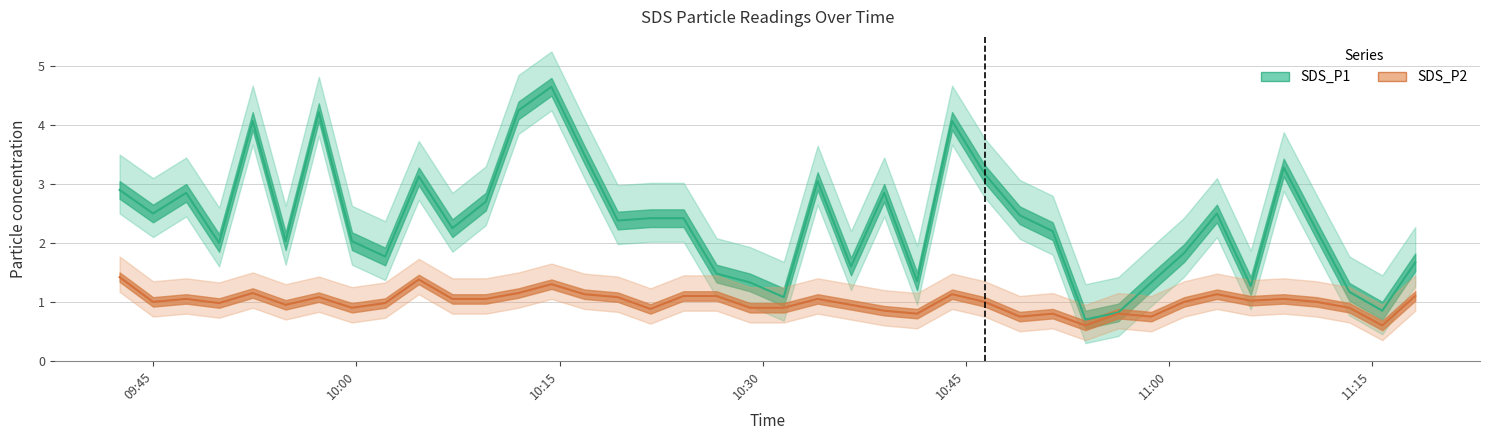

Reading left to right, extract all data points from this chart.

SDS_P1: 2024/04/05 09:42:30=2.9	2024/04/05 09:44:58=2.5	2024/04/05 09:47:25=2.9	2024/04/05 09:49:51=2.0	2024/04/05 09:52:20=4.1	2024/04/05 09:54:46=2.0	2024/04/05 09:57:13=4.2	2024/04/05 09:59:40=2.0	2024/04/05 10:02:07=1.8	2024/04/05 10:04:36=3.1	2024/04/05 10:07:05=2.2	2024/04/05 10:09:33=2.7	2024/04/05 10:11:58=4.2	2024/04/05 10:14:24=4.7	2024/04/05 10:16:50=3.5	2024/04/05 10:19:18=2.4	2024/04/05 10:21:43=2.4	2024/04/05 10:24:10=2.4	2024/04/05 10:26:36=1.5	2024/04/05 10:29:04=1.3	2024/04/05 10:31:34=1.1	2024/04/05 10:34:04=3.0	2024/04/05 10:36:32=1.6	2024/04/05 10:38:59=2.9	2024/04/05 10:41:25=1.4	2024/04/05 10:44:00=4.1	2024/04/05 10:46:25=3.2	2024/04/05 10:49:00=2.5	2024/04/05 10:51:26=2.2	2024/04/05 10:53:51=0.7	2024/04/05 10:56:17=0.8	2024/04/05 10:58:43=1.3	2024/04/05 11:01:09=1.8	2024/04/05 11:03:34=2.5	2024/04/05 11:06:04=1.3	2024/04/05 11:08:30=3.3	2024/04/05 11:10:55=2.2	2024/04/05 11:13:21=1.2	2024/04/05 11:15:47=0.8	2024/04/05 11:18:13=1.7
SDS_P2: 2024/04/05 09:42:30=1.4	2024/04/05 09:44:58=1.0	2024/04/05 09:47:25=1.1	2024/04/05 09:49:51=1.0	2024/04/05 09:52:20=1.1	2024/04/05 09:54:46=0.9	2024/04/05 09:57:13=1.1	2024/04/05 09:59:40=0.9	2024/04/05 10:02:07=1.0	2024/04/05 10:04:36=1.4	2024/04/05 10:07:05=1.1	2024/04/05 10:09:33=1.1	2024/04/05 10:11:58=1.1	2024/04/05 10:14:24=1.3	2024/04/05 10:16:50=1.1	2024/04/05 10:19:18=1.1	2024/04/05 10:21:43=0.9	2024/04/05 10:24:10=1.1	2024/04/05 10:26:36=1.1	2024/04/05 10:29:04=0.9	2024/04/05 10:31:34=0.9	2024/04/05 10:34:04=1.1	2024/04/05 10:36:32=0.9	2024/04/05 10:38:59=0.8	2024/04/05 10:41:25=0.8	2024/04/05 10:44:00=1.1	2024/04/05 10:46:25=1.0	2024/04/05 10:49:00=0.8	2024/04/05 10:51:26=0.8	2024/04/05 10:53:51=0.6	2024/04/05 10:56:17=0.8	2024/04/05 10:58:43=0.8	2024/04/05 11:01:09=1.0	2024/04/05 11:03:34=1.1	2024/04/05 11:06:04=1.0	2024/04/05 11:08:30=1.1	2024/04/05 11:10:55=1.0	2024/04/05 11:13:21=0.9	2024/04/05 11:15:47=0.6	2024/04/05 11:18:13=1.1